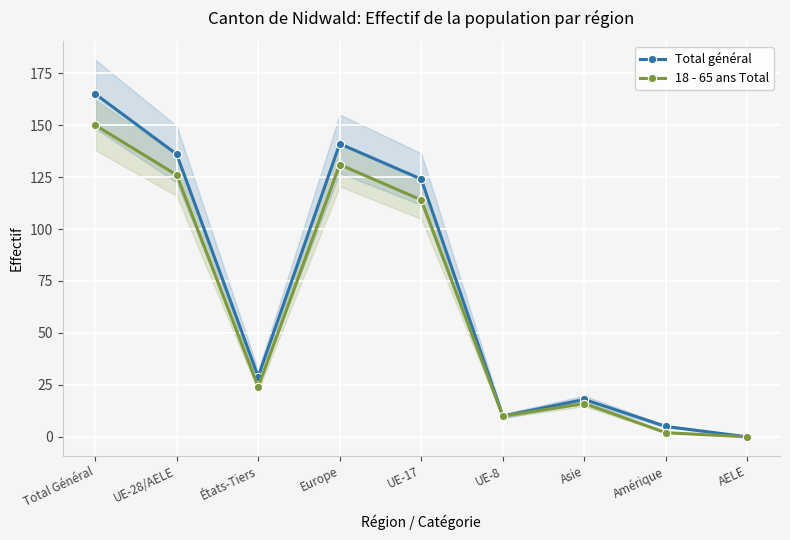

At which label does Total général reach its peak?

Total Général